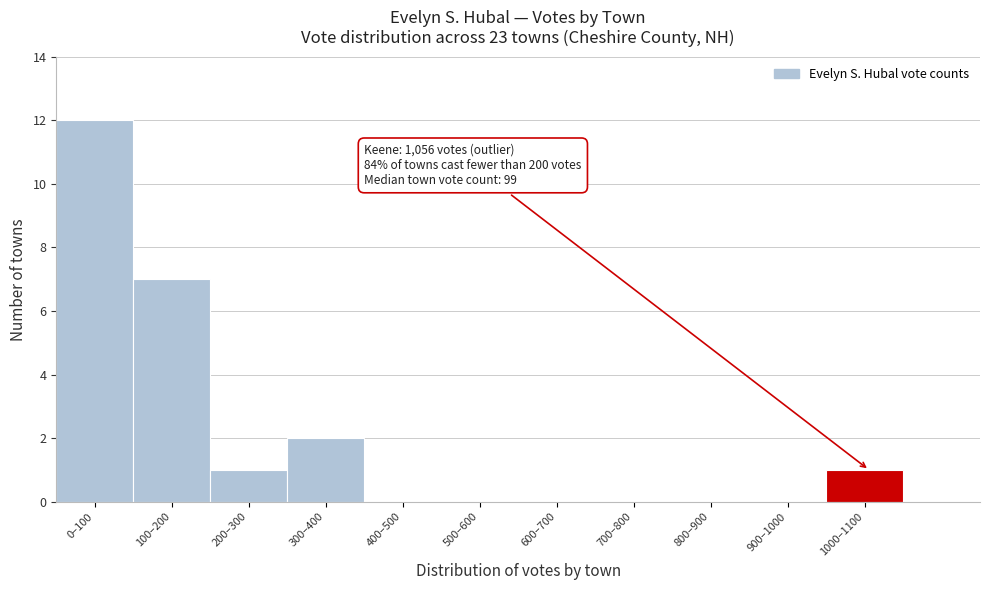

Reading left to right, transcribe all the data shown in this chart.

0–100=12	100–200=7	200–300=1	300–400=2	400–500=0	500–600=0	600–700=0	700–800=0	800–900=0	900–1000=0	1000–1100=1